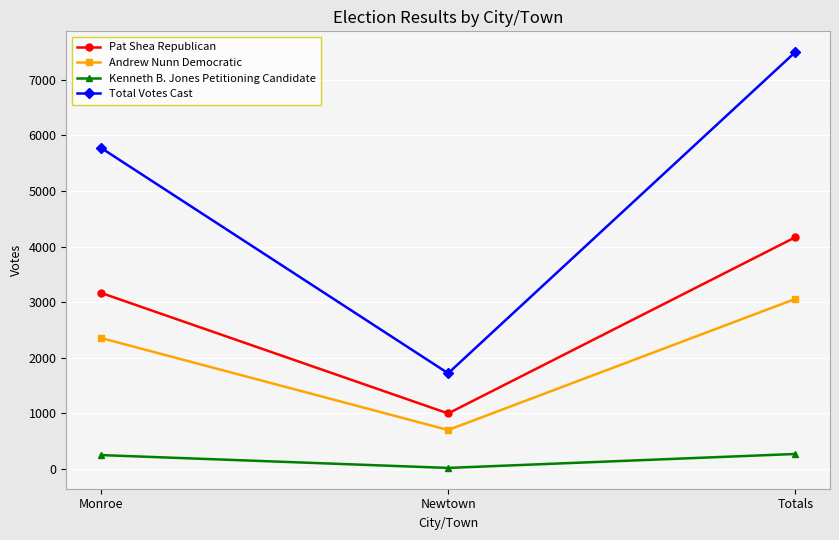

Where is Total Votes Cast nearest to the value 4610?

Monroe